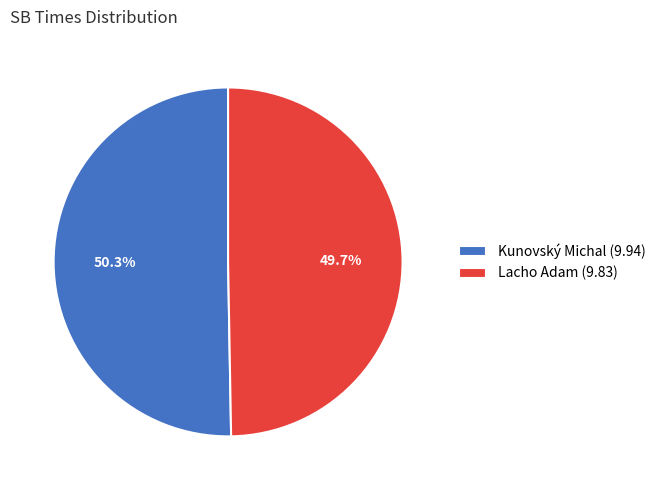

To the nearest percent, what portion does Lacho Adam represent?

50%